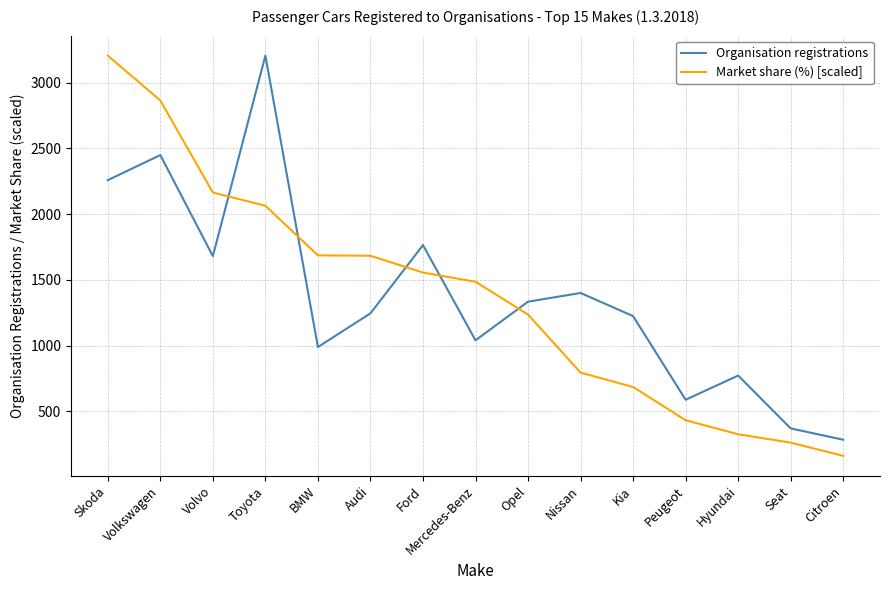

Is the value of Market share (%) [scaled] at Nissan greater than the value of Organisation registrations at Nissan?

No